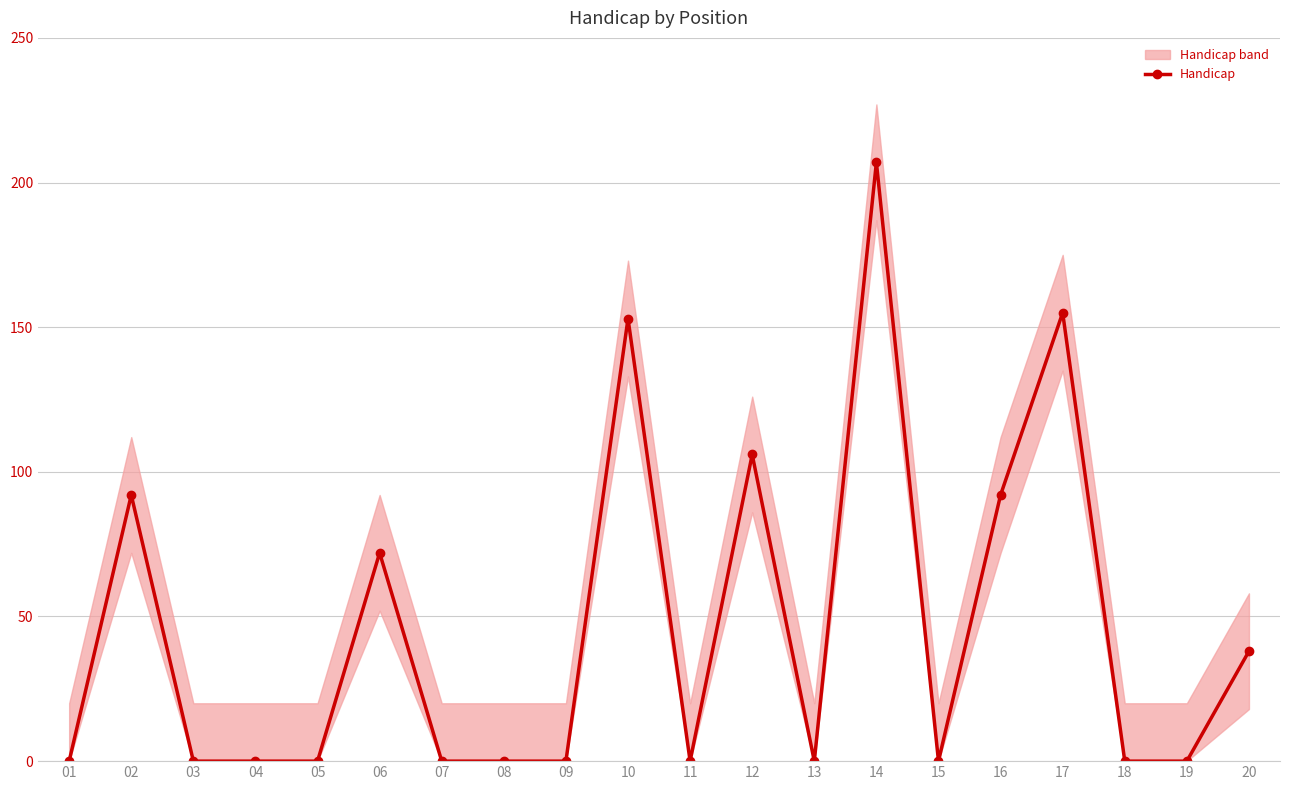

Reading left to right, list all the values displayed in this chart.

0	92	0	0	0	72	0	0	0	153	0	106	0	207	0	92	155	0	0	38